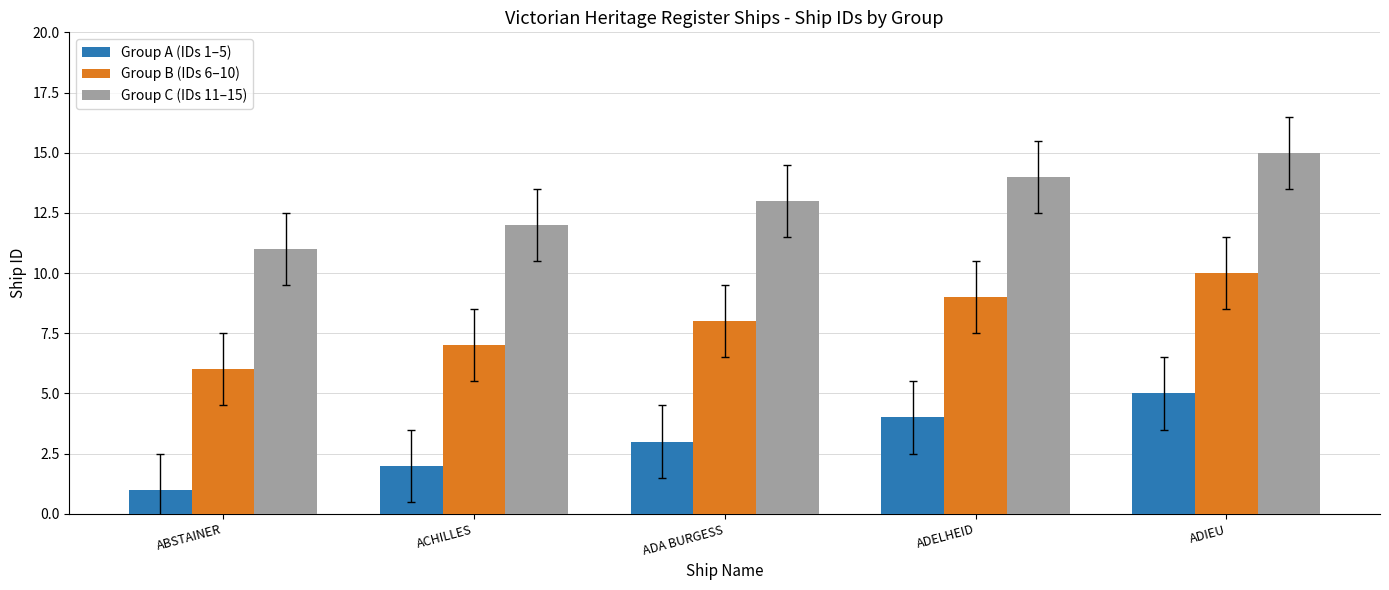

Does the chart contain stacked bars?

No